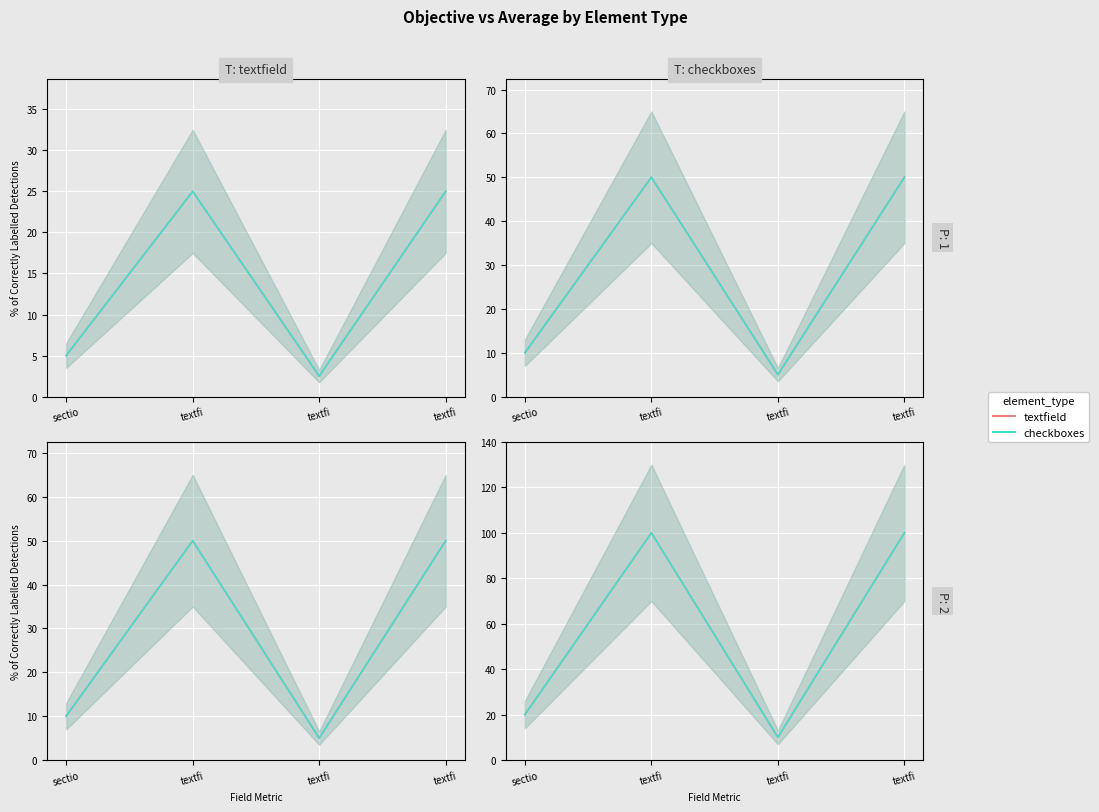

Is this an area chart (filled region under the line)?

No